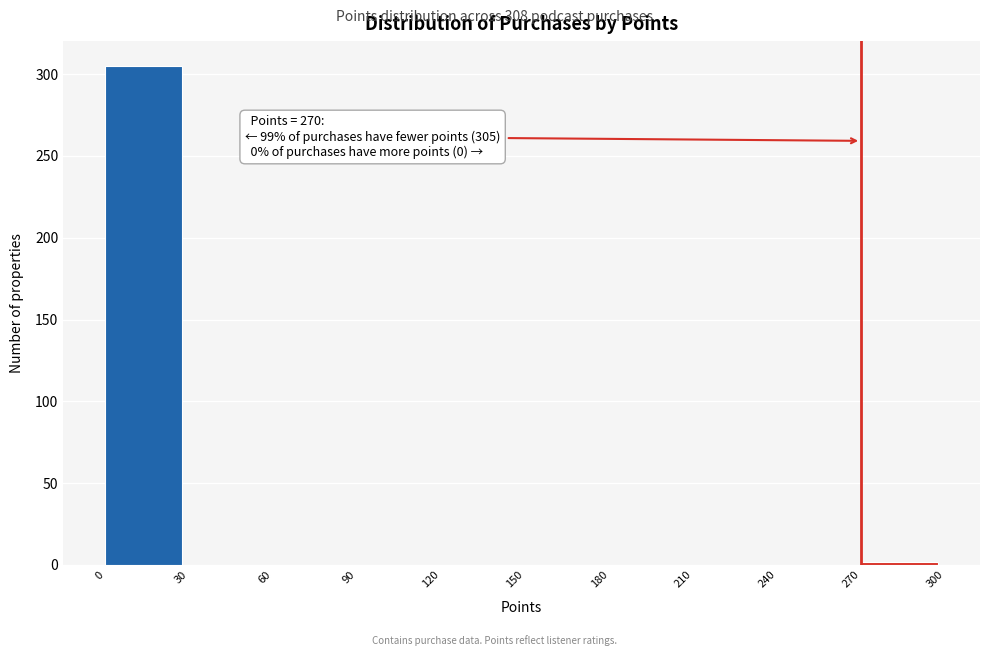

Which range on the x-axis has the tallest bar?

0 to 30